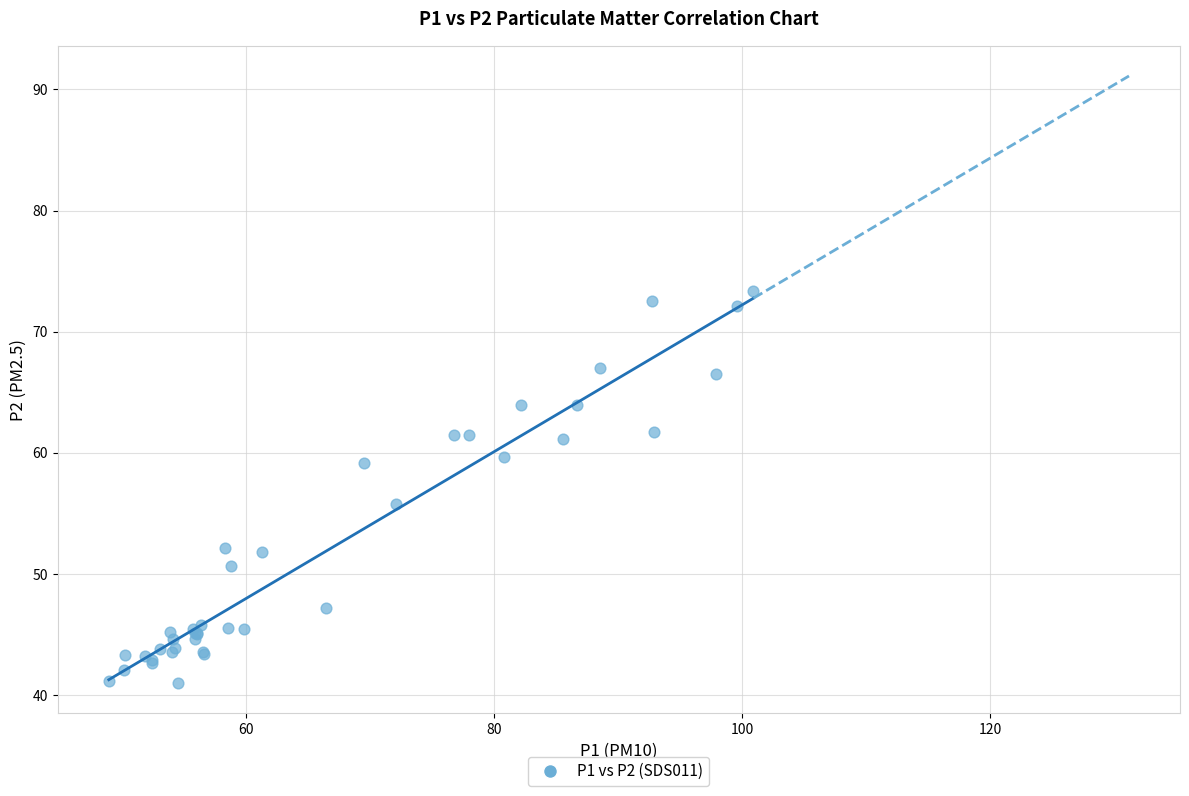

What Y value in the scatter plot is closest to 57?

55.8